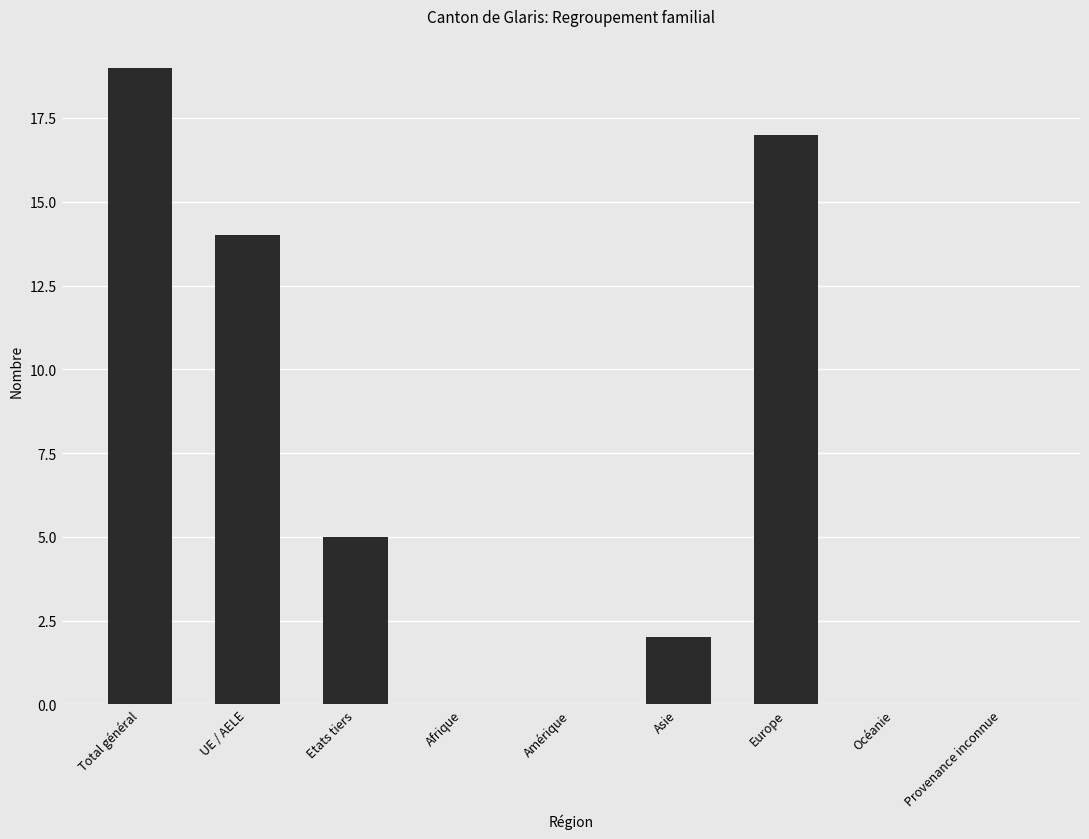

What is the sum of the values at Amérique and Total général?

19